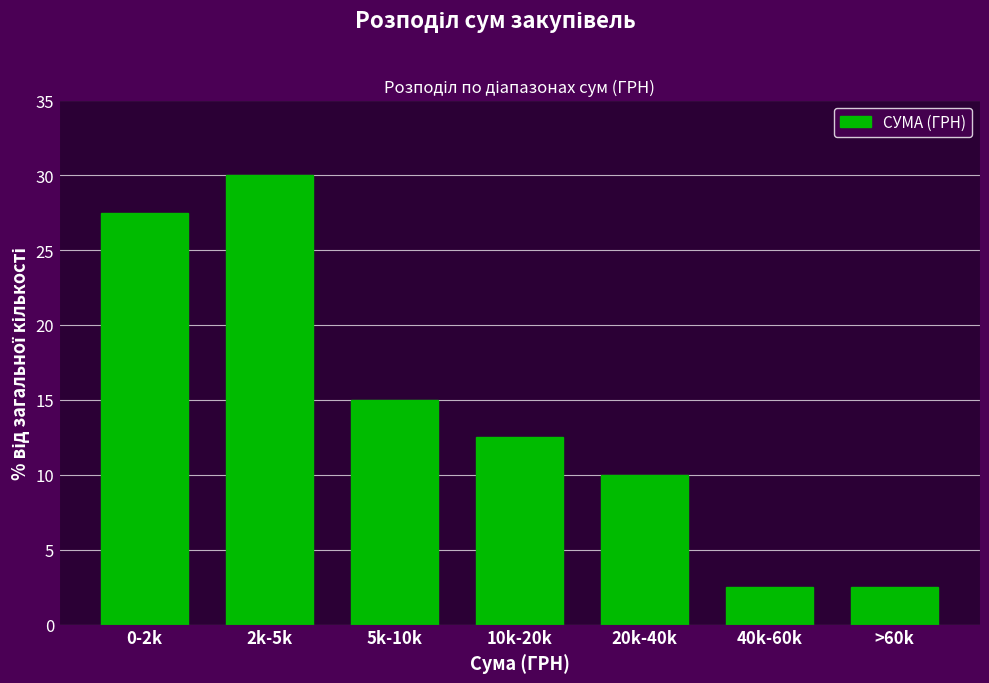

Reading left to right, list all the values displayed in this chart.

0-2k=27.5	2k-5k=30.0	5k-10k=15.0	10k-20k=12.5	20k-40k=10.0	40k-60k=2.5	>60k=2.5